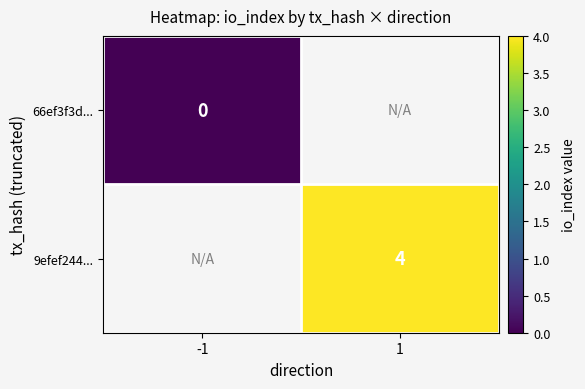

True or false: 9efef244... has a value of 4 at 1.

True